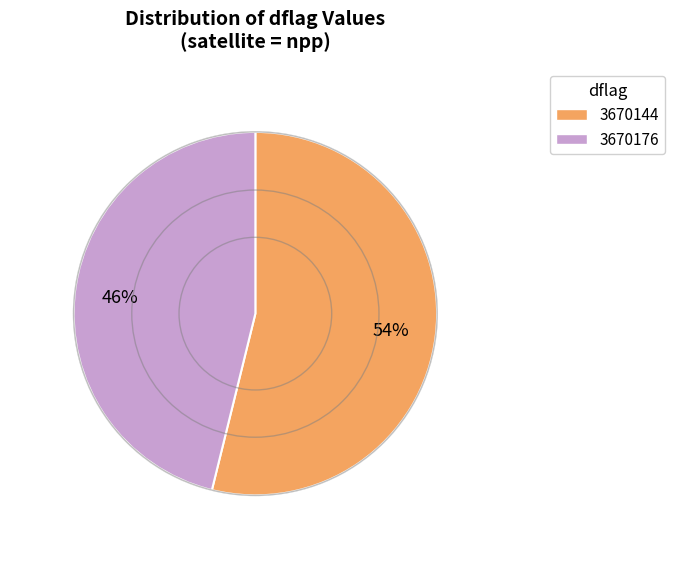

Does 3670176 account for over 50% of the chart?

No